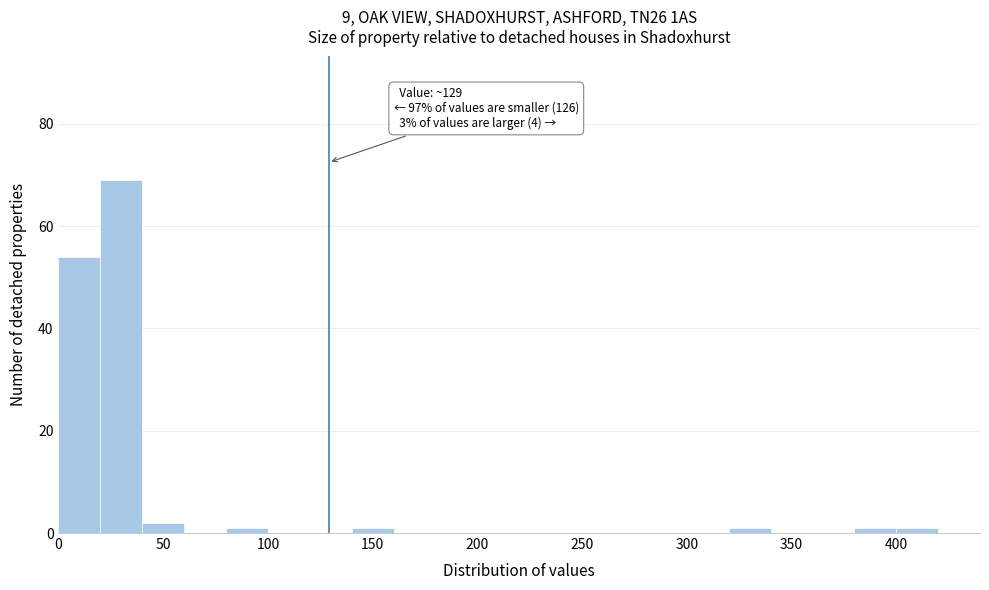

Which range on the x-axis has the tallest bar?

20 to 40